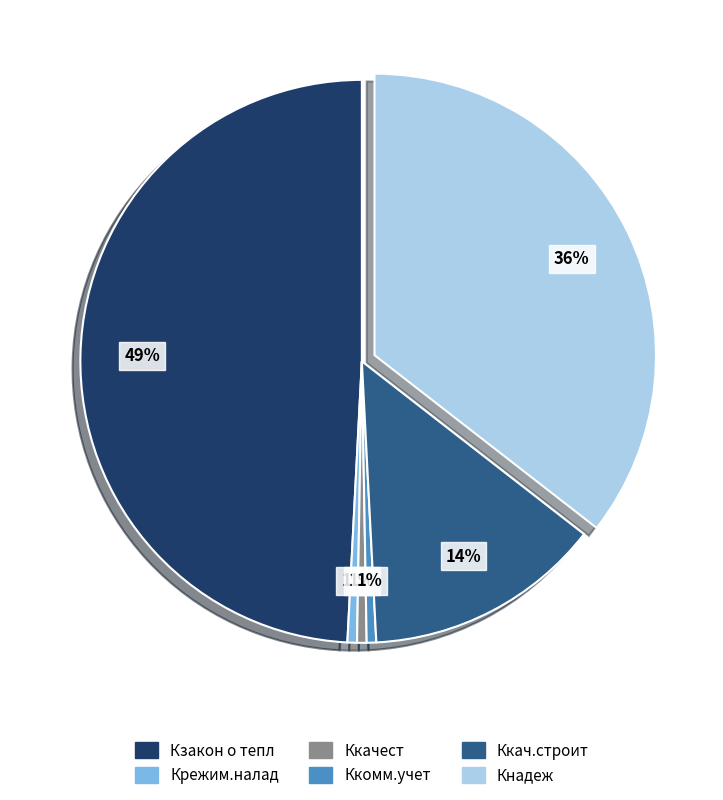

What percentage is the Крежим.налад slice, to the nearest percent?

1%